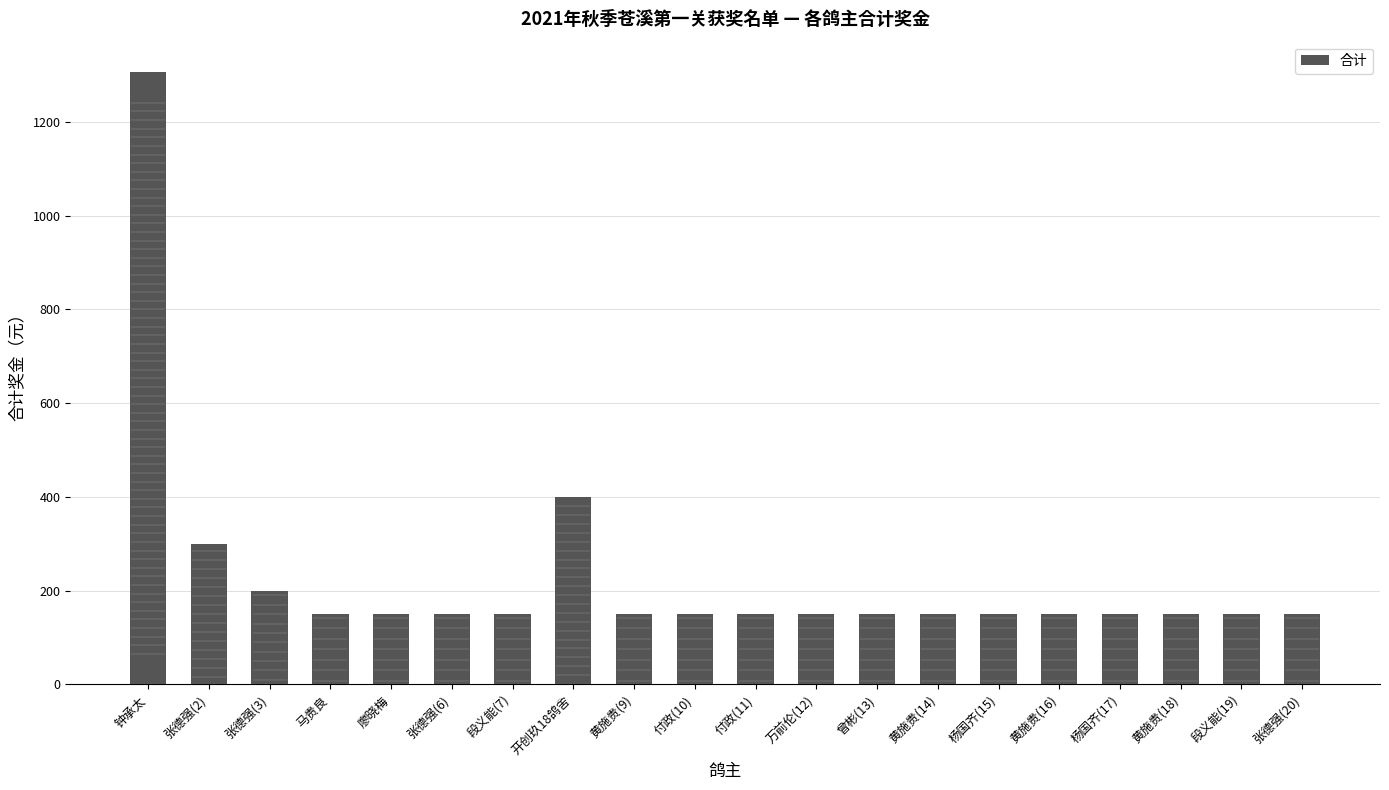

Approximately how many times larger is the value at 杨国齐(17) compared to 黄施贵(14)?

1.0